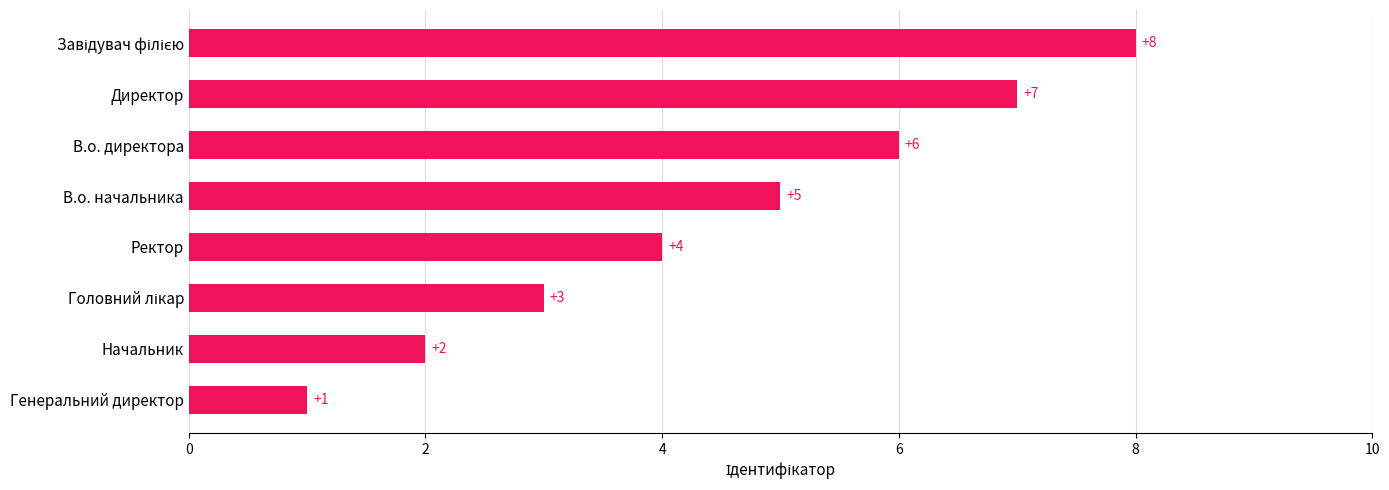

Which label corresponds to the smallest value in the chart?

Генеральний директор